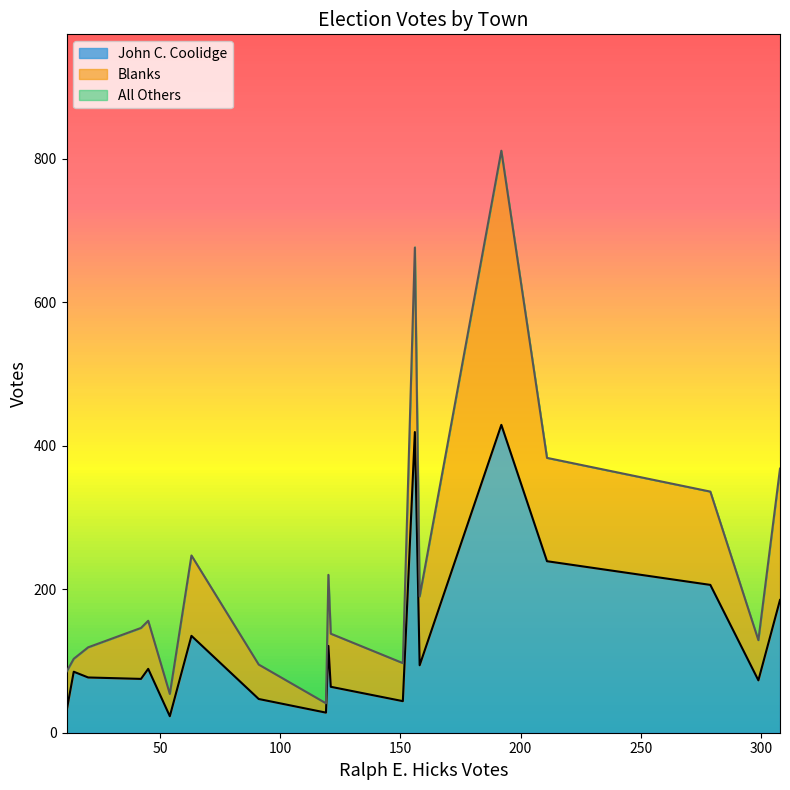

Reading left to right, what are all the values shown in this chart?

Ralph E. Hicks: 211	156	279	192	45	121	151	119	20	42	158	91	120	11	308	54	14	299	63
John C. Coolidge: 239	419	206	429	89	64	44	28	77	75	94	47	121	30	185	23	85	73	135
Blanks: 144	257	130	382	67	74	53	13	42	71	96	48	99	55	183	31	18	56	112
All Others: 0	2	0	0	0	0	0	0	0	0	0	0	0	0	0	0	0	0	0